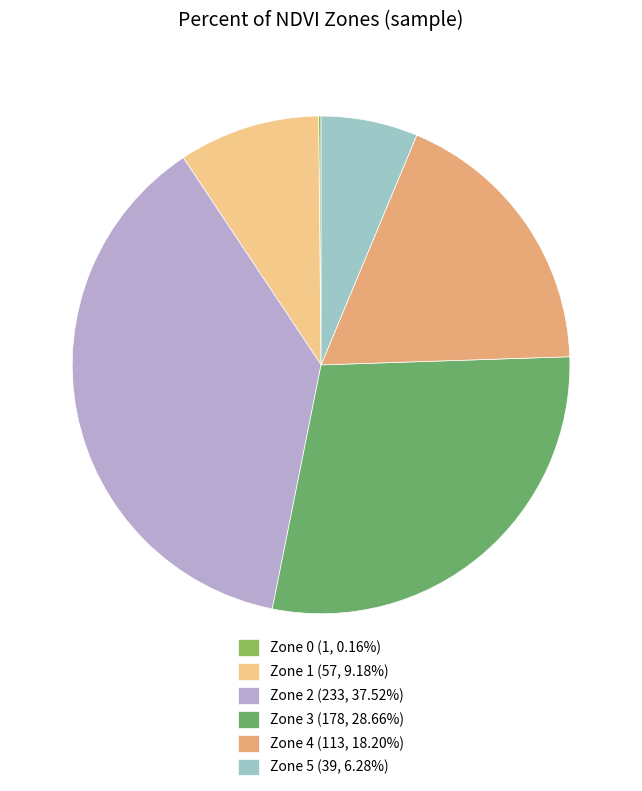

To the nearest percent, what is the average slice percentage?

17%